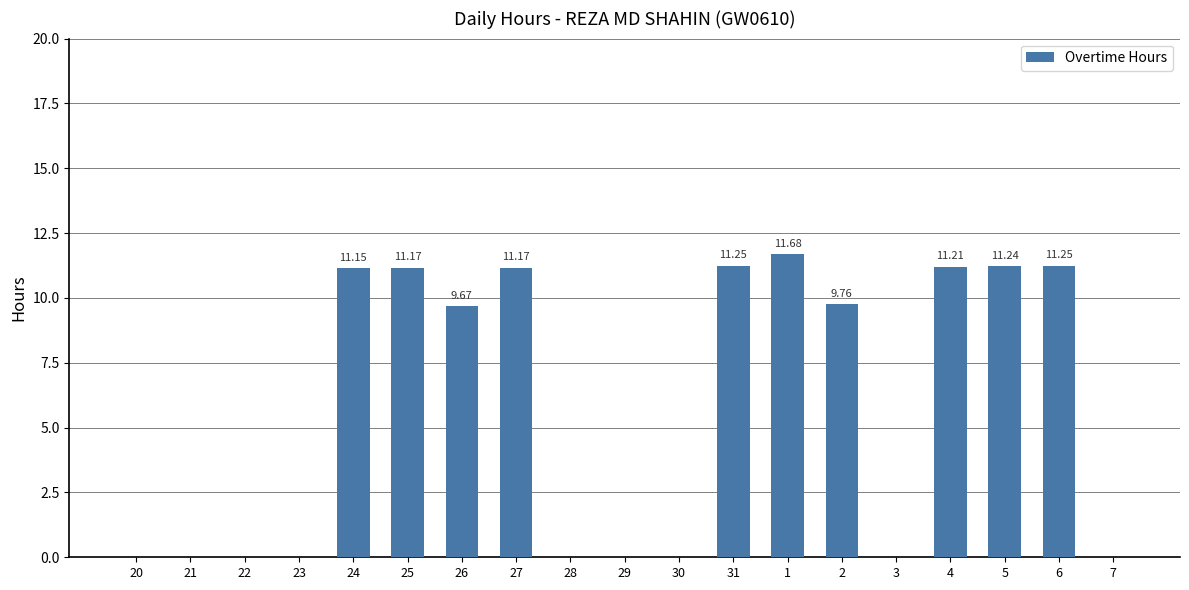

Between 30 and 31, which is larger?

31